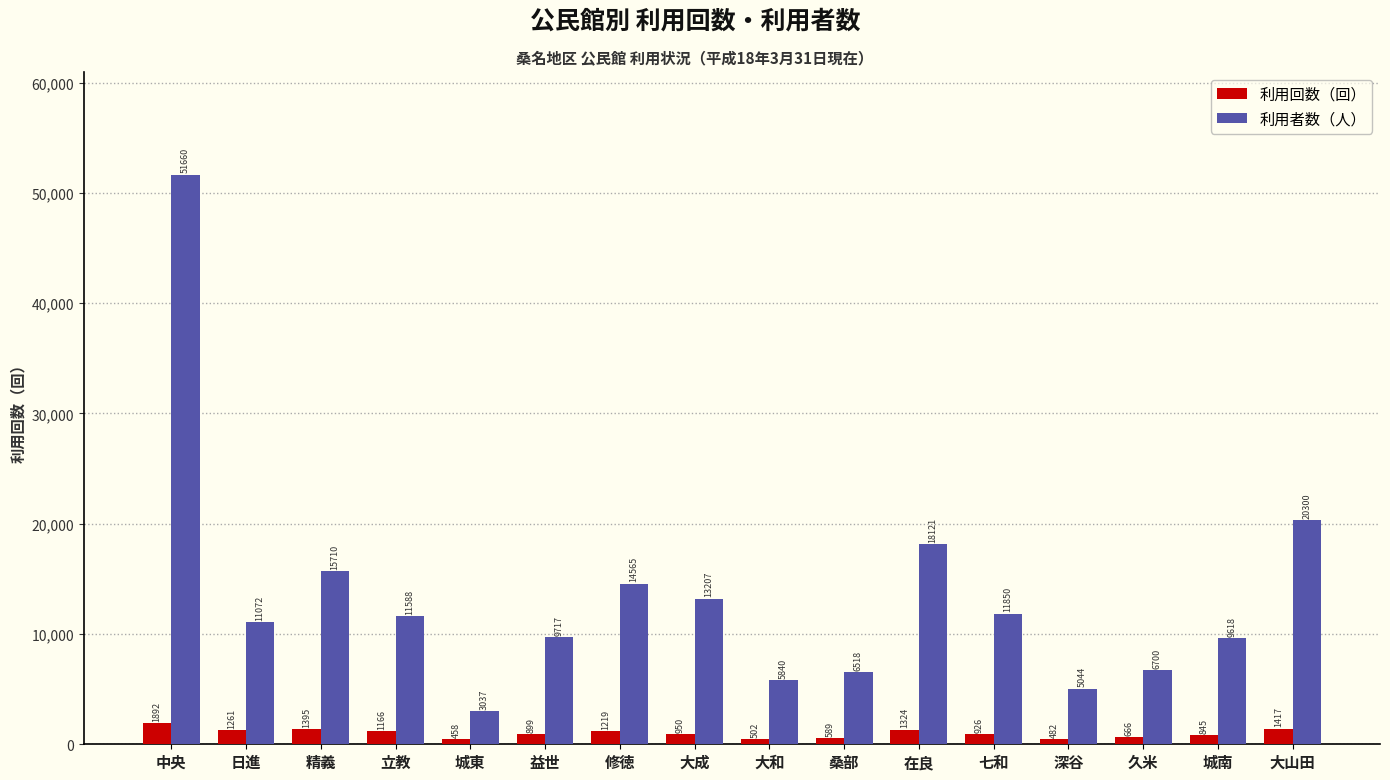

Is it true that 利用回数（回） equals 1166 at 立教?

True